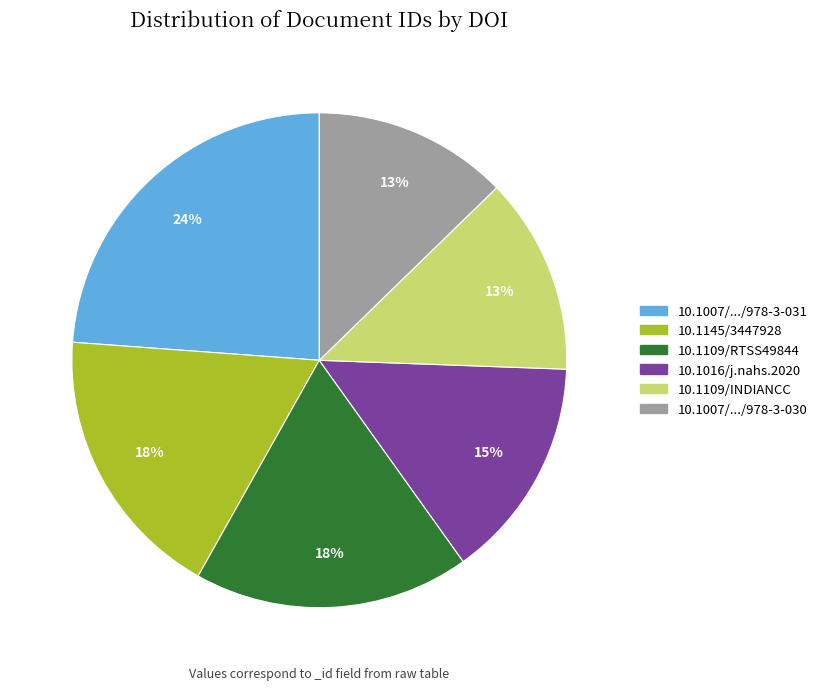

Is there a majority slice in this chart?

No